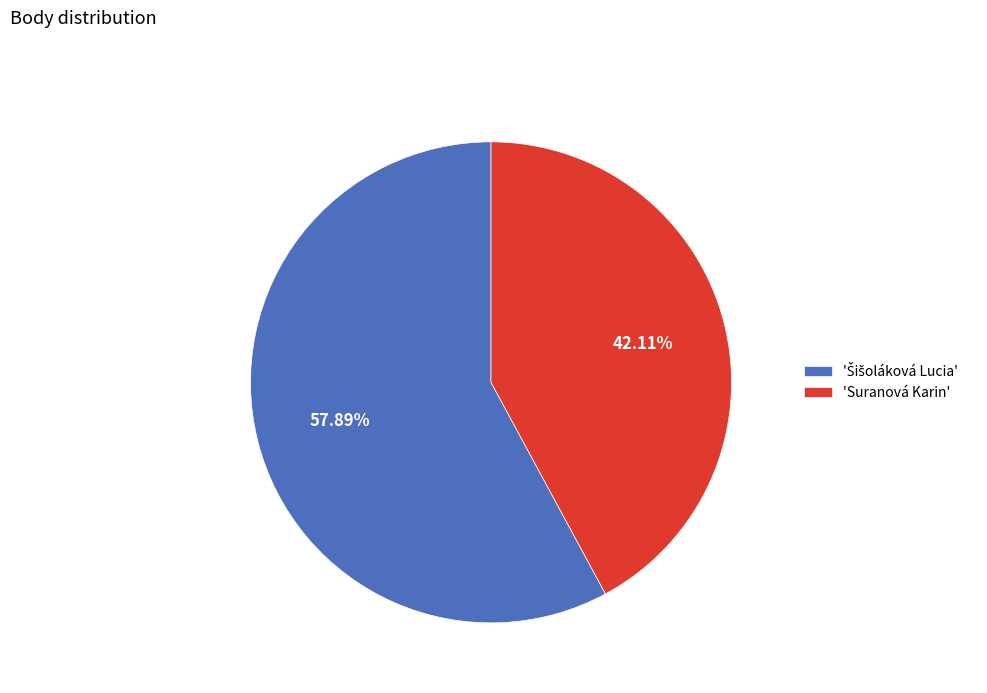

Does any single category account for the majority?

Yes